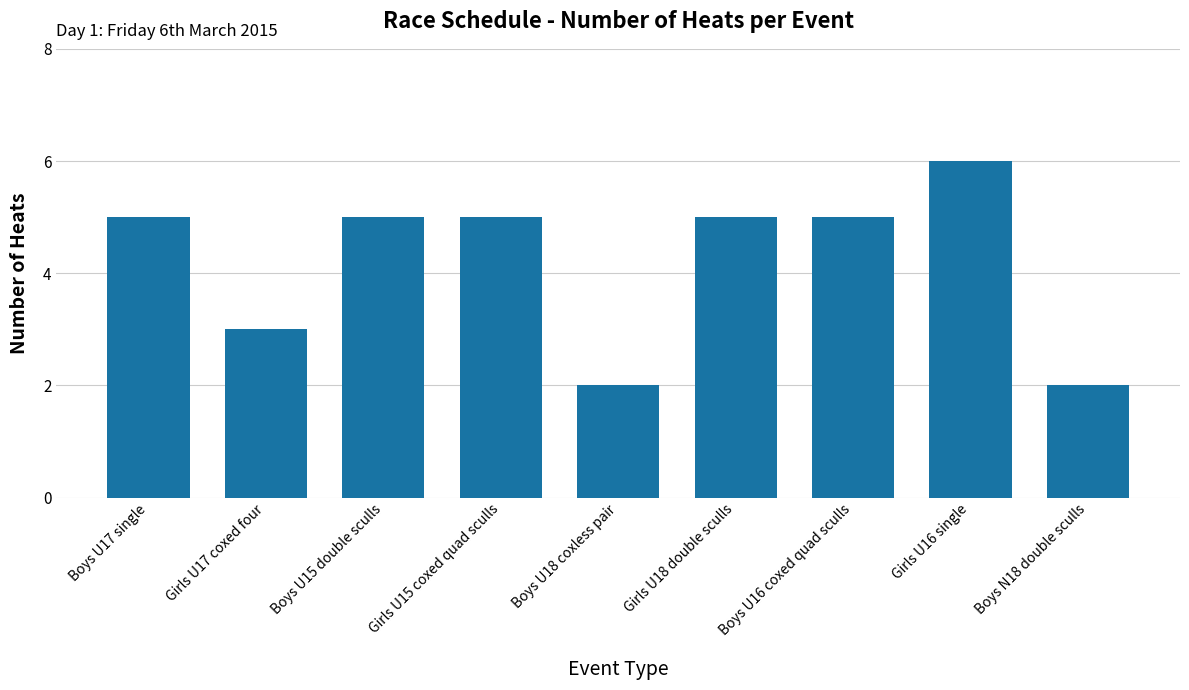

What is the greatest value displayed?

6